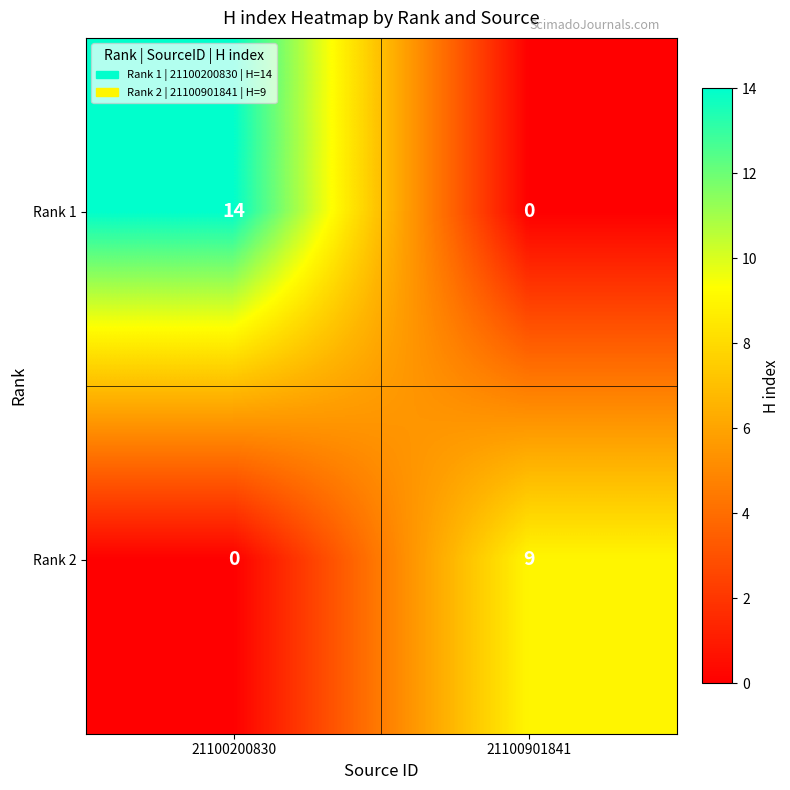

Reading right to left, extract all data points from this chart.

Rank 1: 21100901841=0	21100200830=14
Rank 2: 21100901841=9	21100200830=0